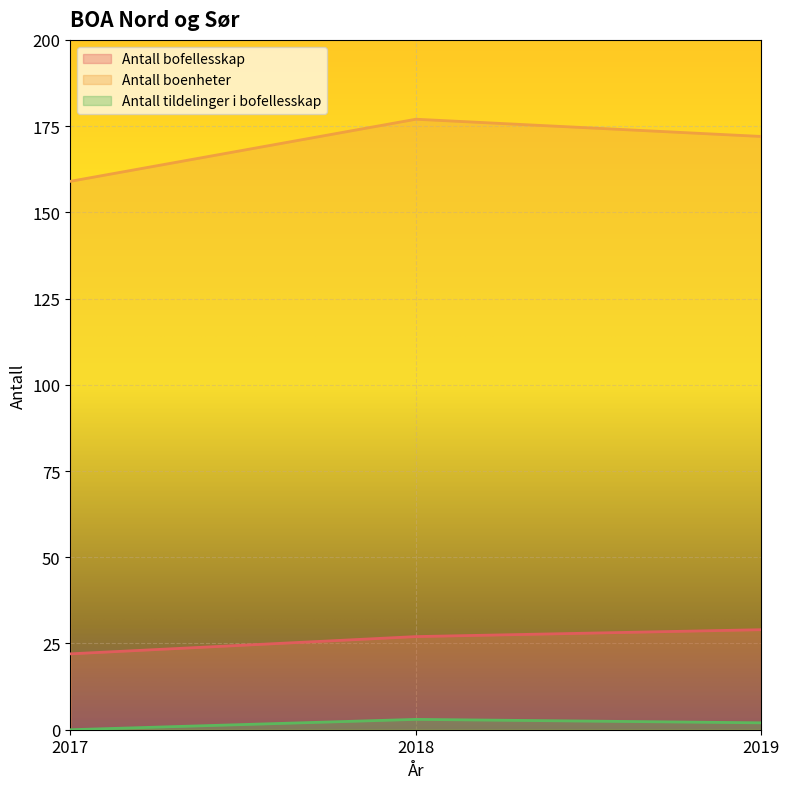

What is the value of the Antall bofellesskap point at the 1st from the left?

22